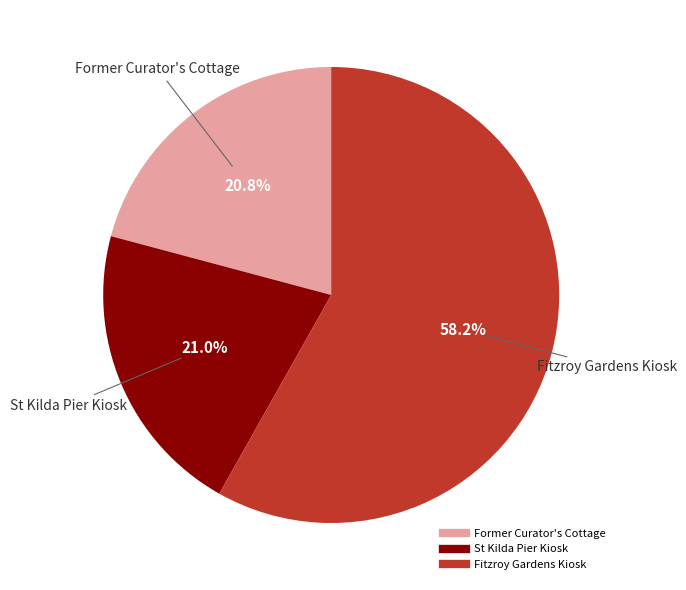

To the nearest percent, what percentage of the pie is St Kilda Pier Kiosk?

21%